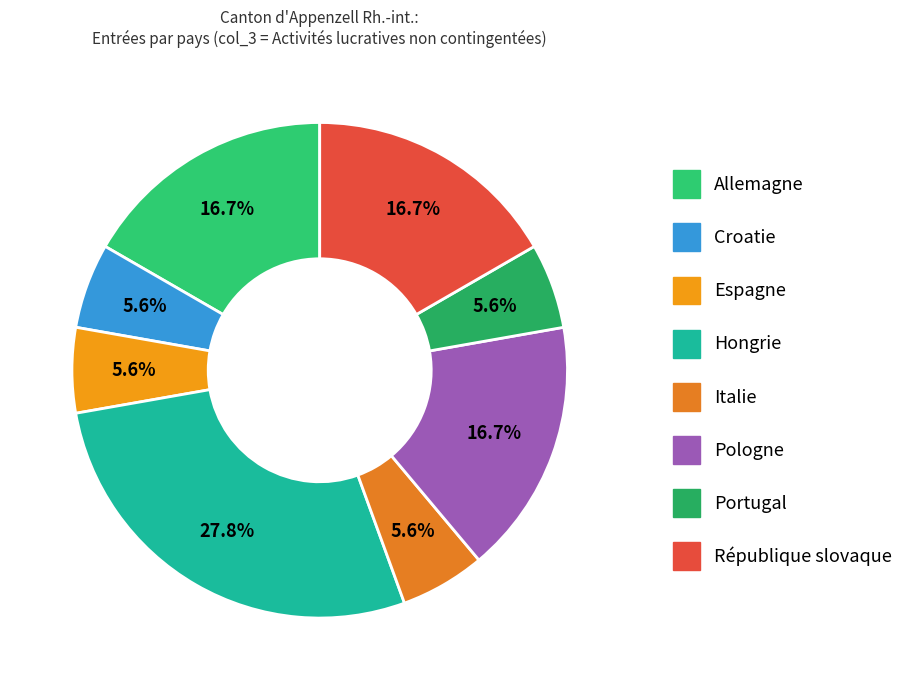

Does Pologne account for over 50% of the chart?

No